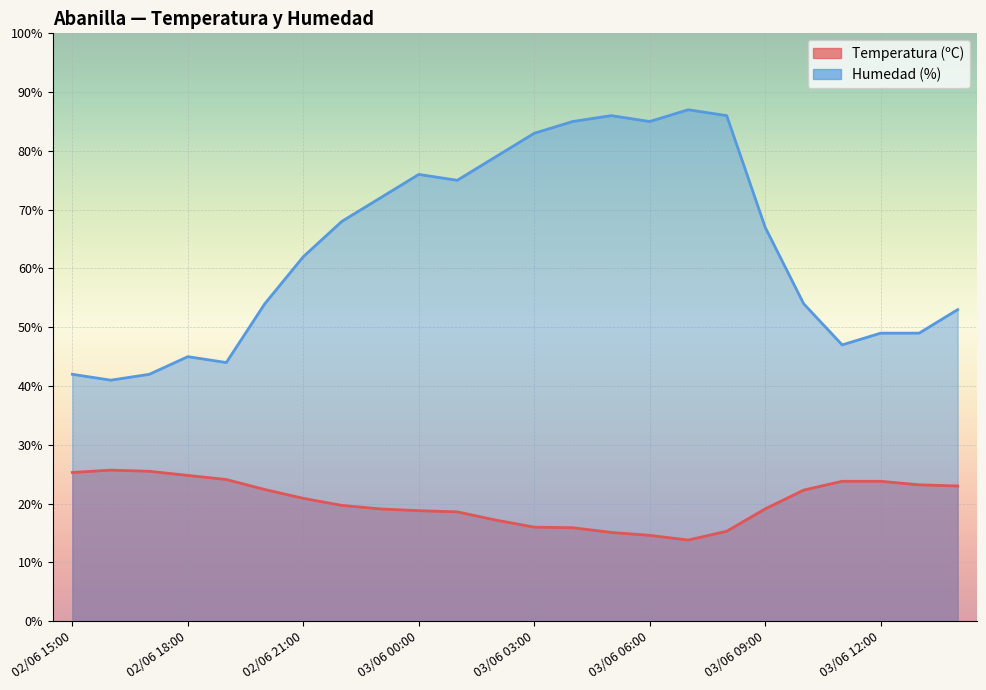

What is the difference between the Humedad (%) values at 02/06 22:00 and 02/06 20:00?

14.0